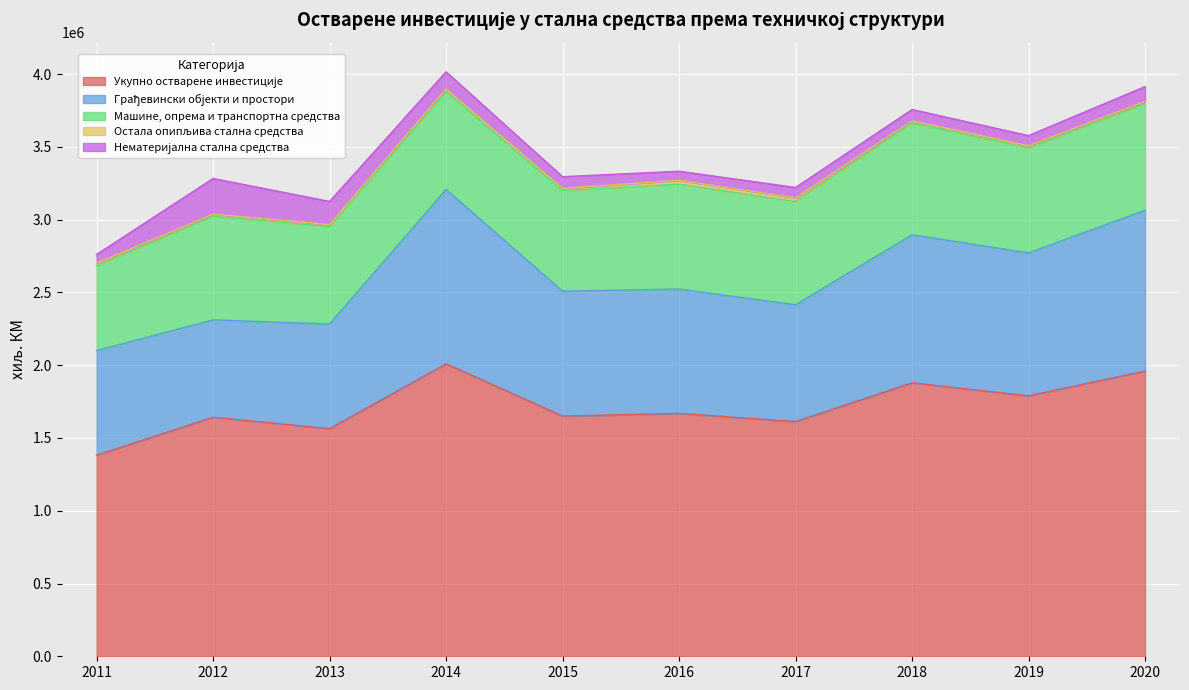

What are all the series names shown in the legend?

Укупно остварене инвестиције, Грађевински објекти и простори, Машине, опрема и транспортна средства, Остала опипљива стална средства, Нематеријална стална средства